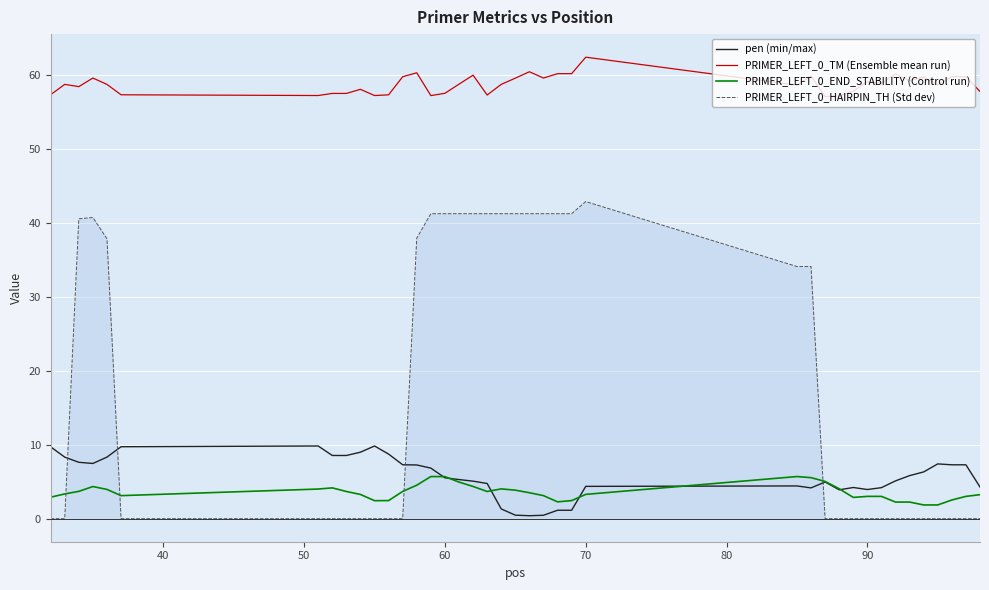

What are all the series names shown in the legend?

pen (min/max), PRIMER_LEFT_0_TM (Ensemble mean run), PRIMER_LEFT_0_END_STABILITY (Control run), PRIMER_LEFT_0_HAIRPIN_TH (Std dev)